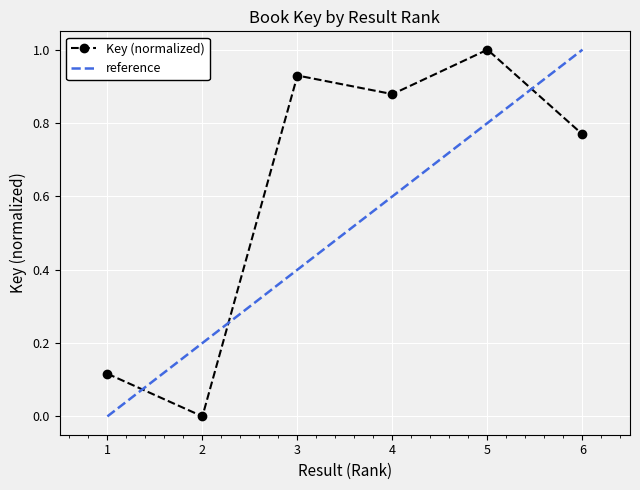

What is the approximate value at 3?

0.9